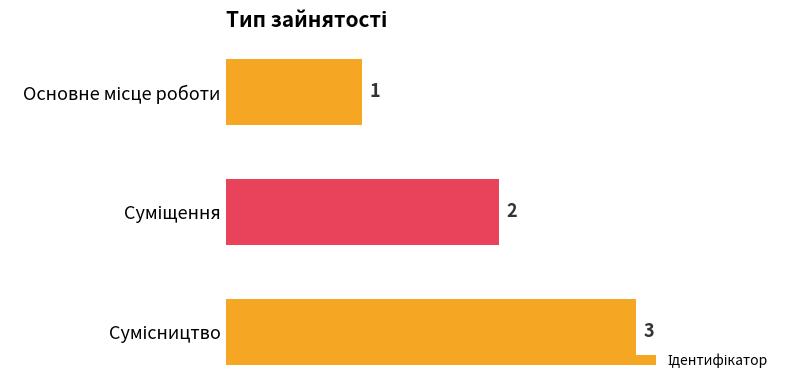

How many bars are there in total?

3